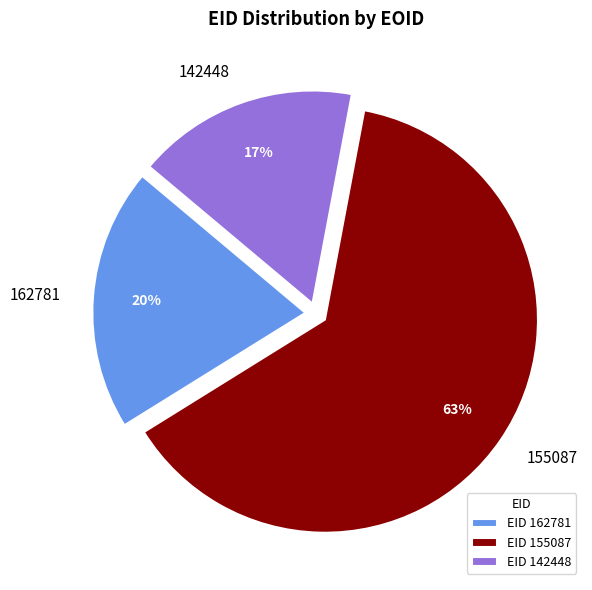

What is the smallest slice in the pie chart?

142448